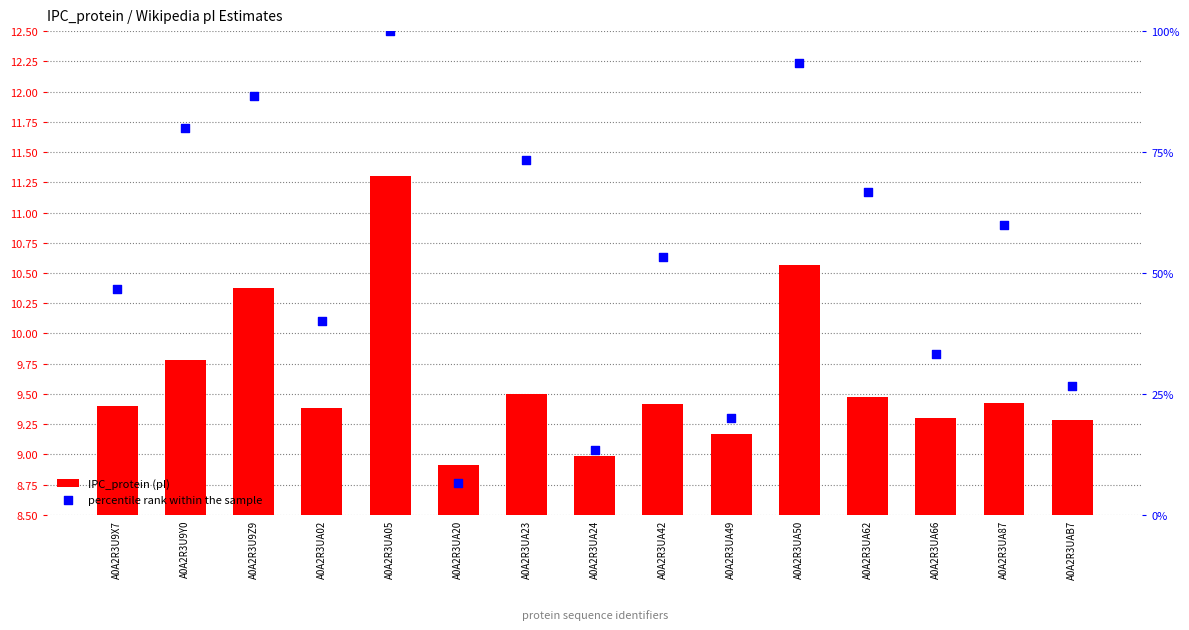

Which series has the largest total across all categories?

percentile rank within the sample